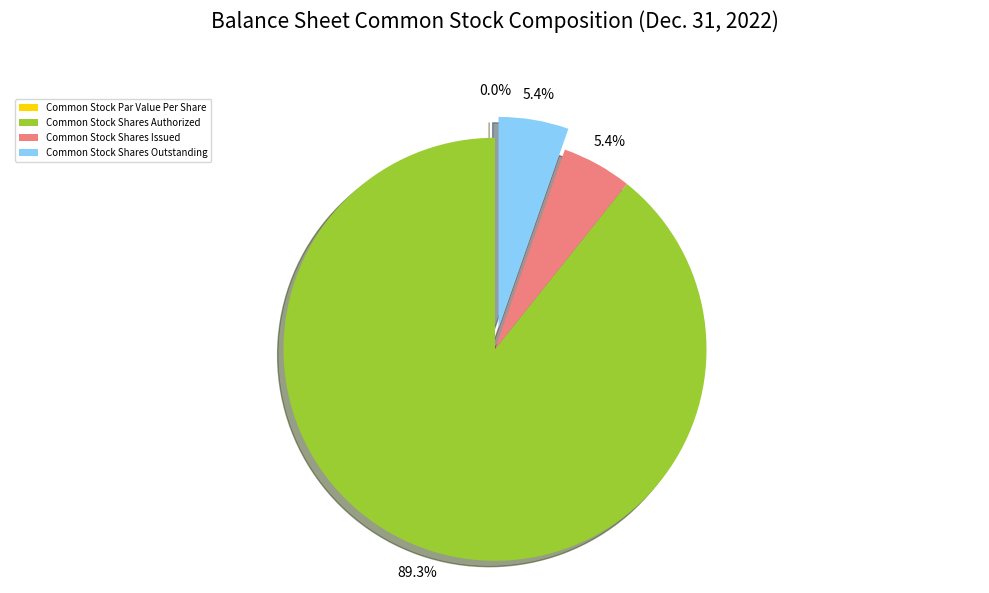

Does any single category account for the majority?

Yes